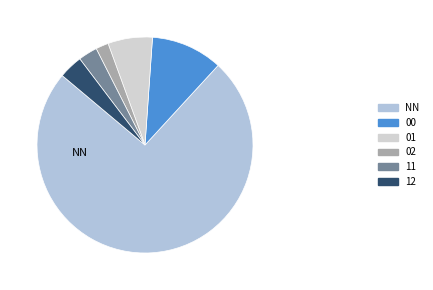

Is there any slice that represents more than half of the pie?

Yes